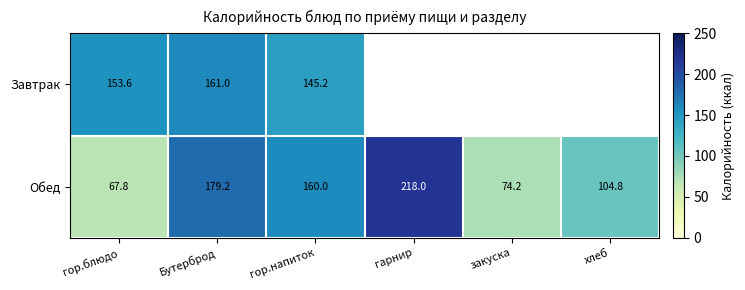

What is the spread (max minus min) of values at гор.напиток?

14.8